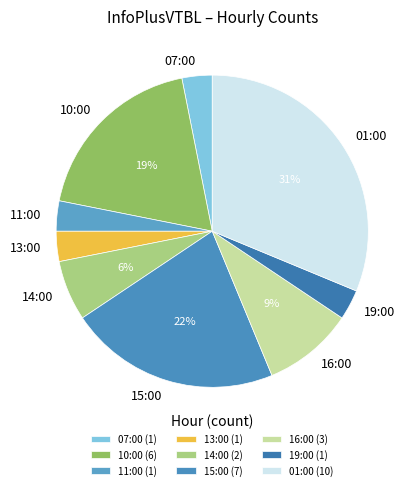

Does 14:00 account for over 50% of the chart?

No